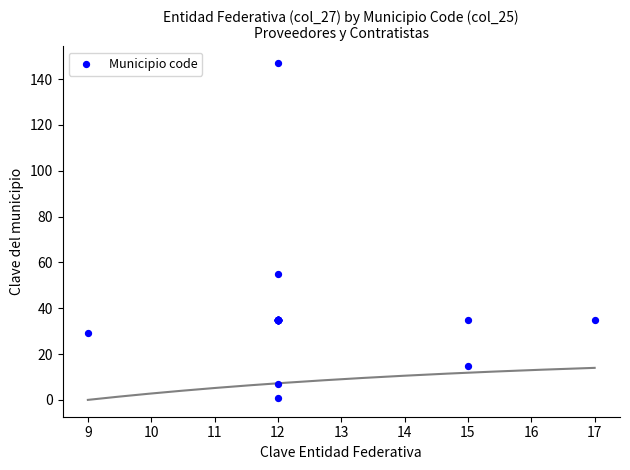

What Y value in the scatter plot is closest to 74?

55